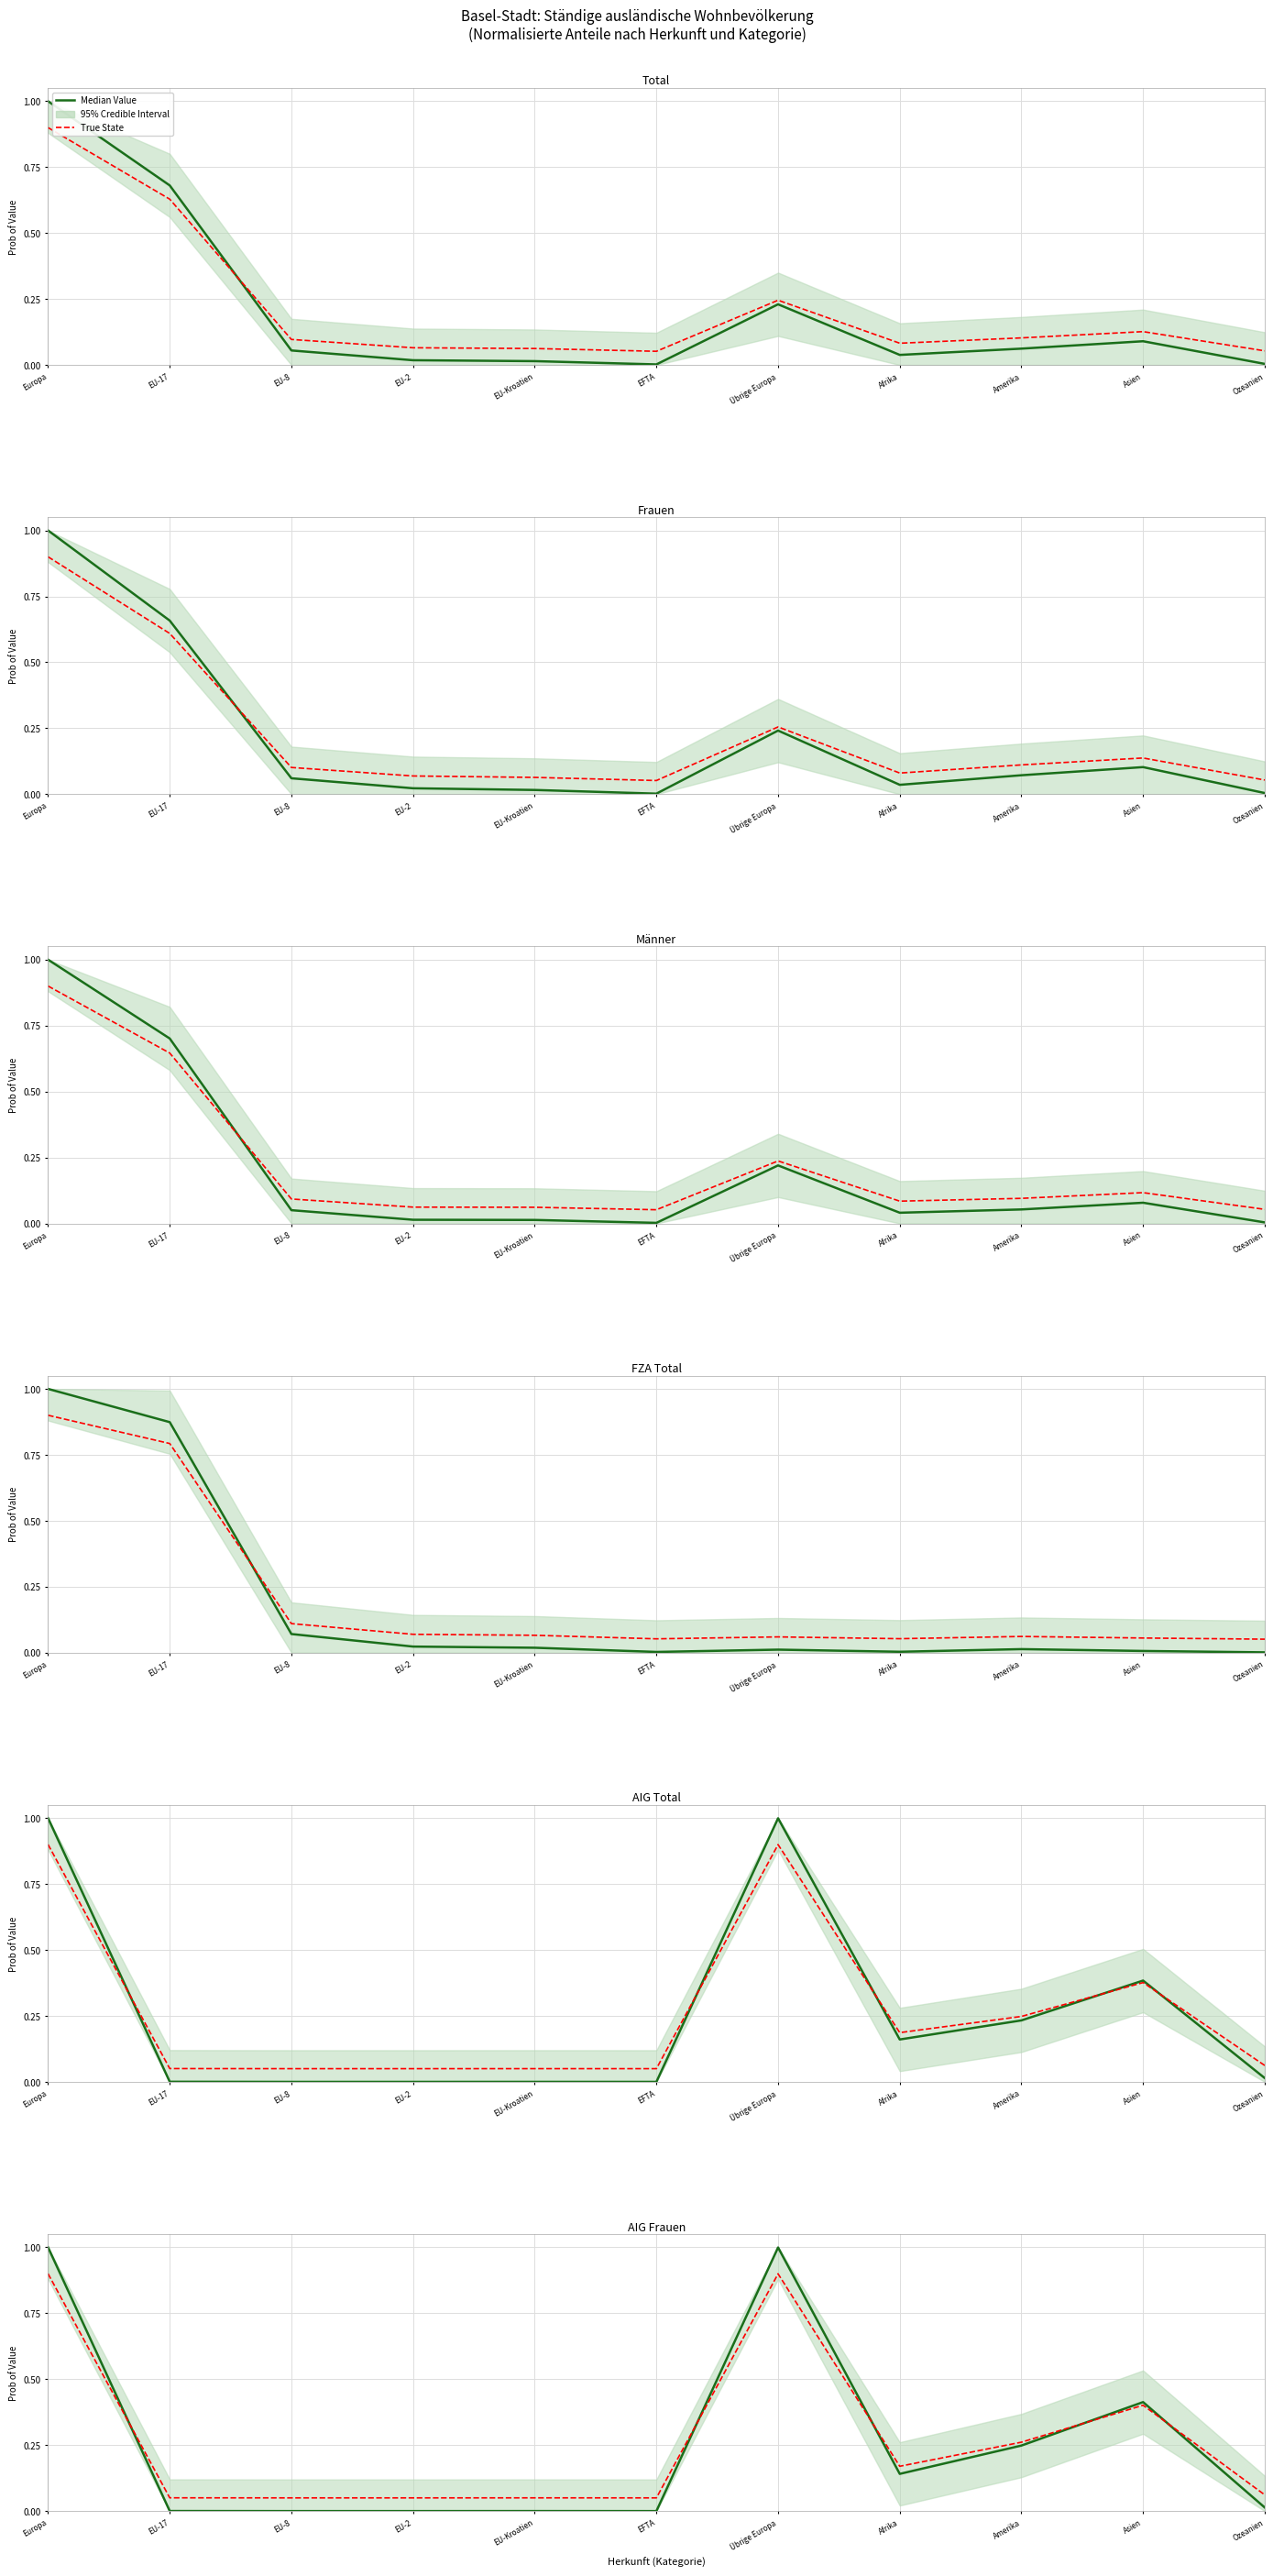

What is the total value across all series at Übrige Europa?

2.6